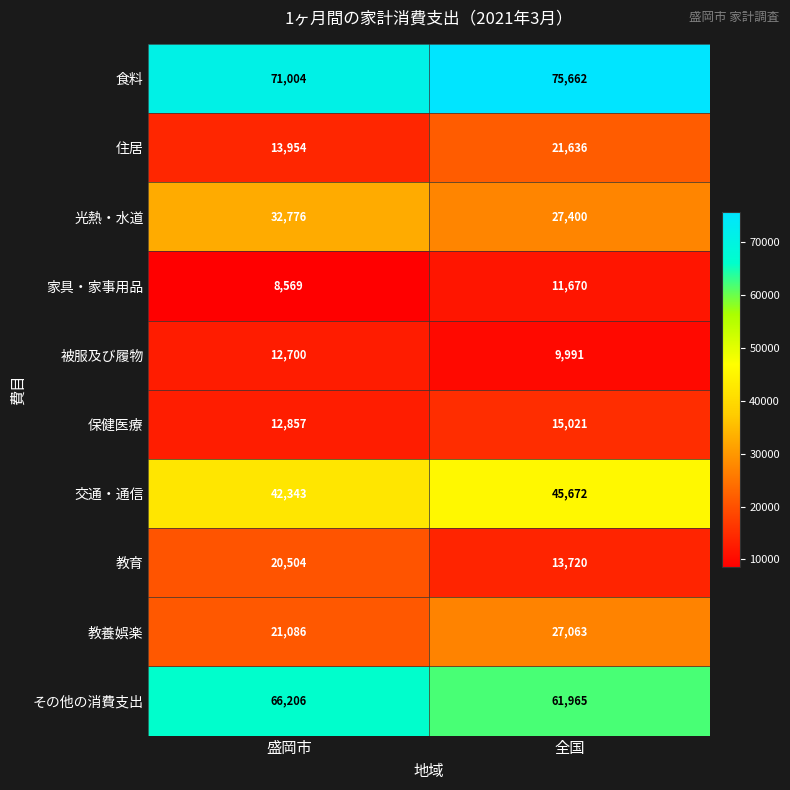

Count the number of categories in the chart.

2